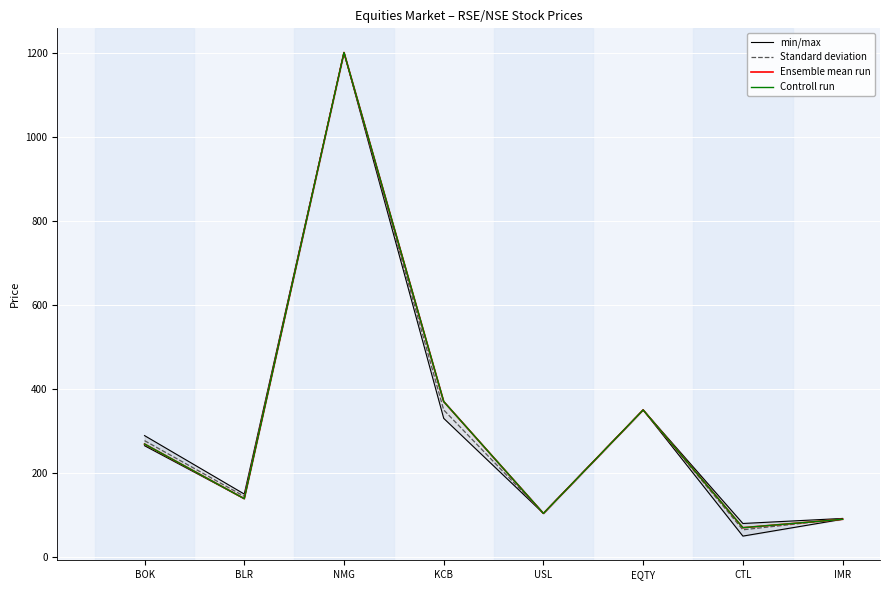

How many interior local valleys does the Controll run series have?

3